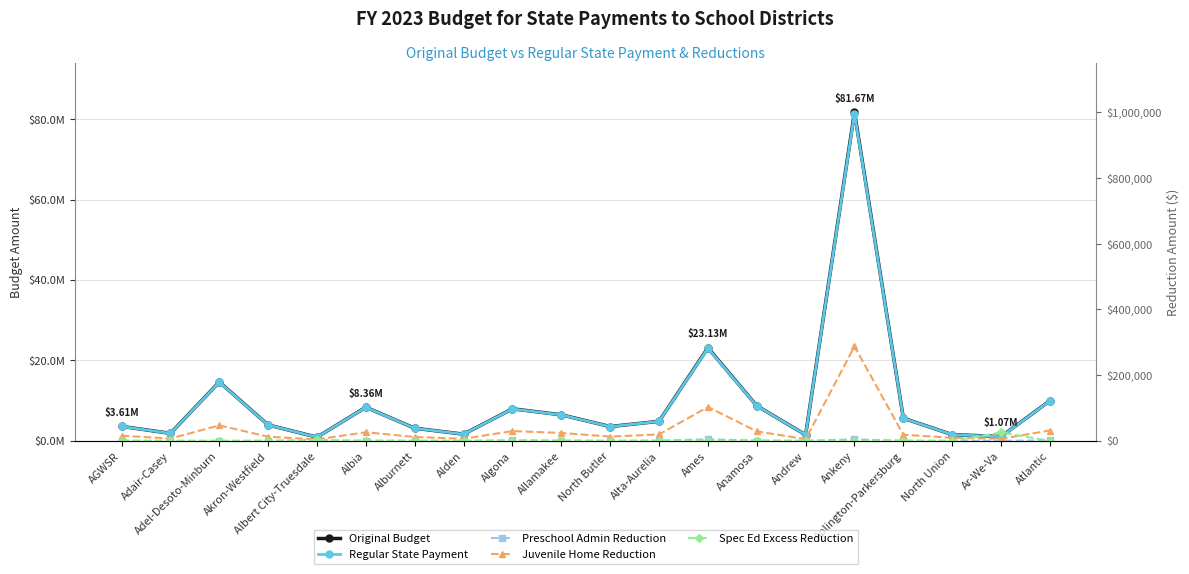

At which category does Original Budget reach its first local valley?

Adair-Casey